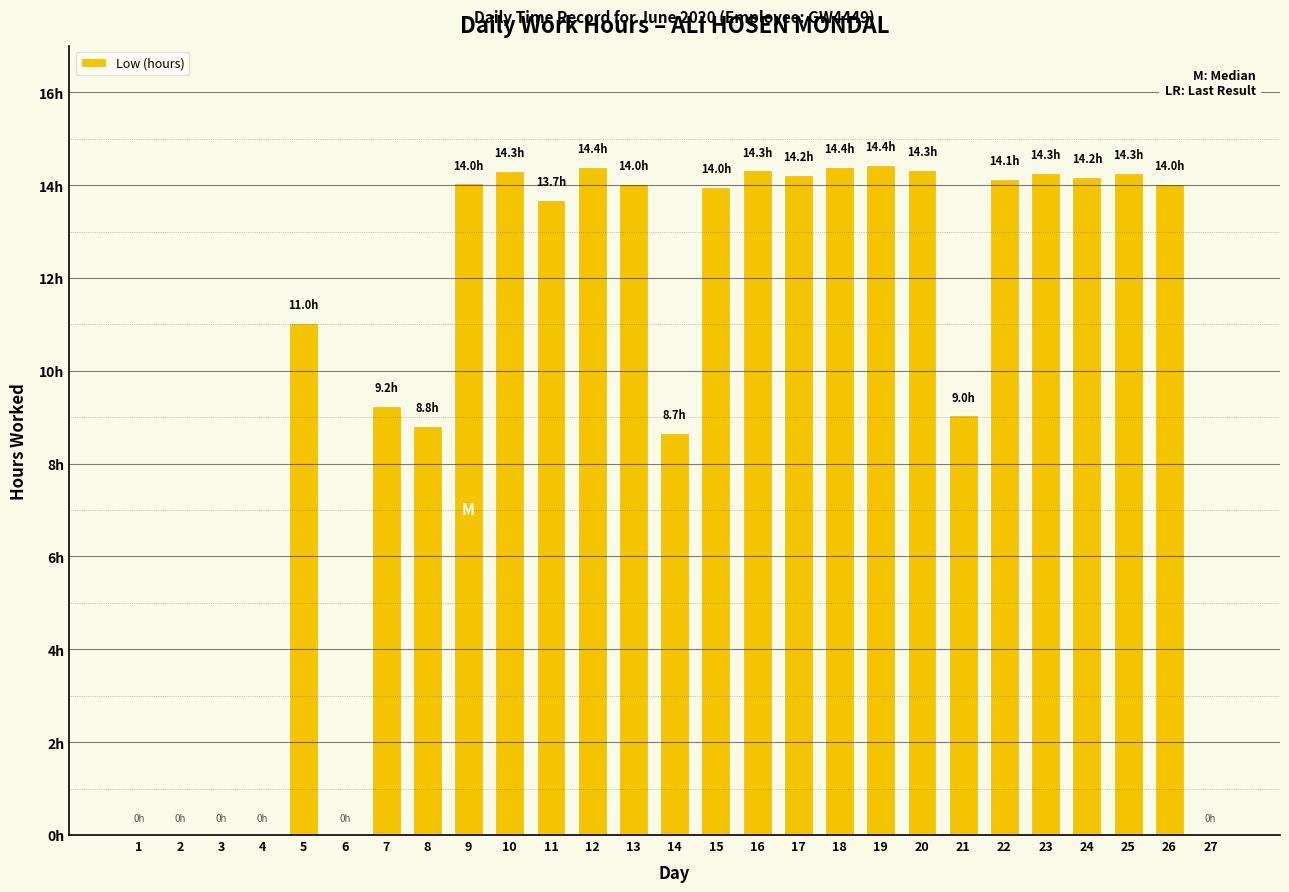

Is it true that the value at 14 is 8.7?

True